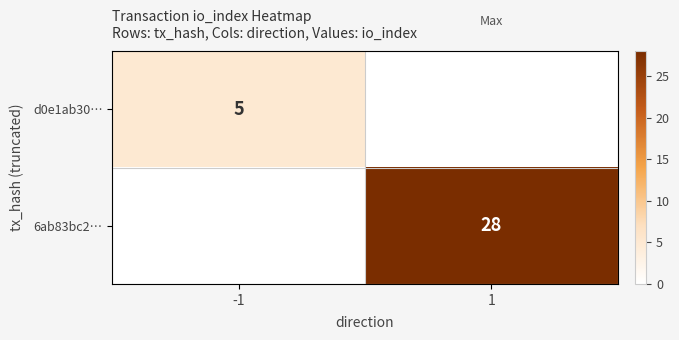

The value of 6ab83bc2… at 1 is 42. True or false?

False